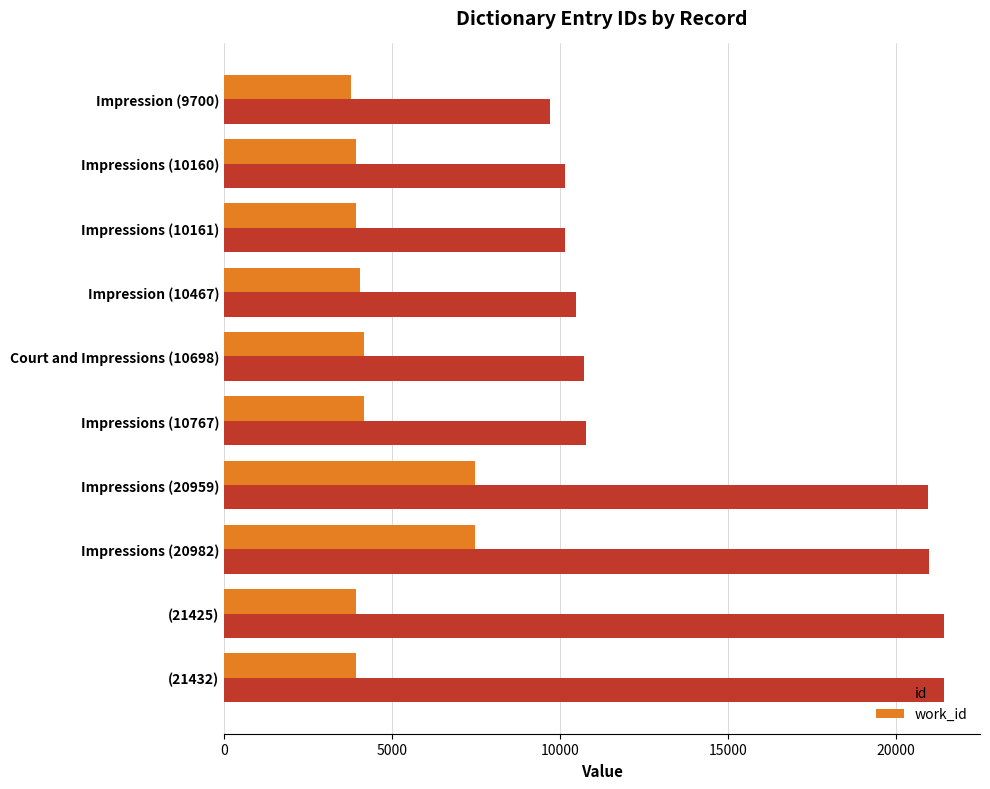

Which series has the largest range (max minus min)?

id